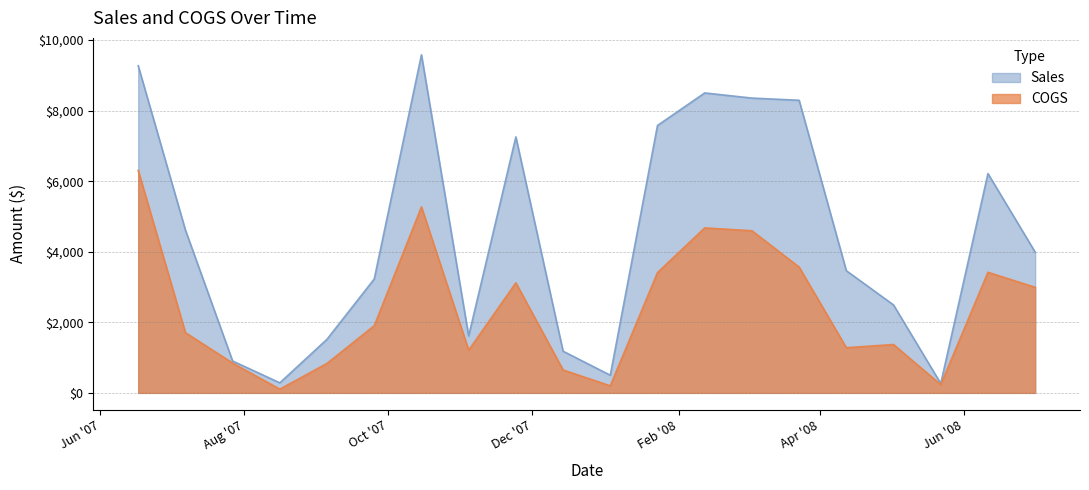

What is the difference between the maximum and minimum values in the COGS series?

6199.6